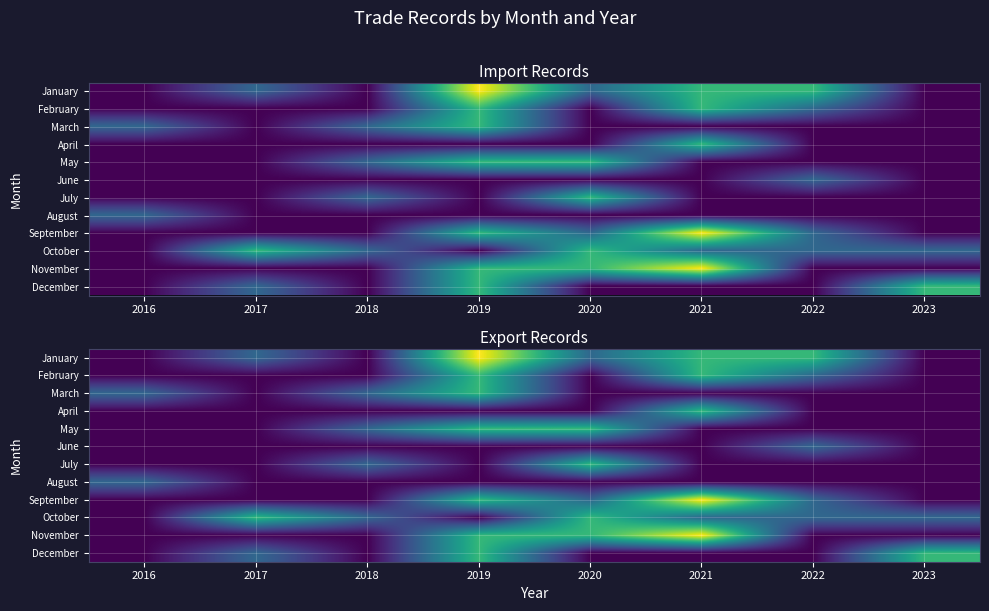

Which series has the largest total across all categories?

January